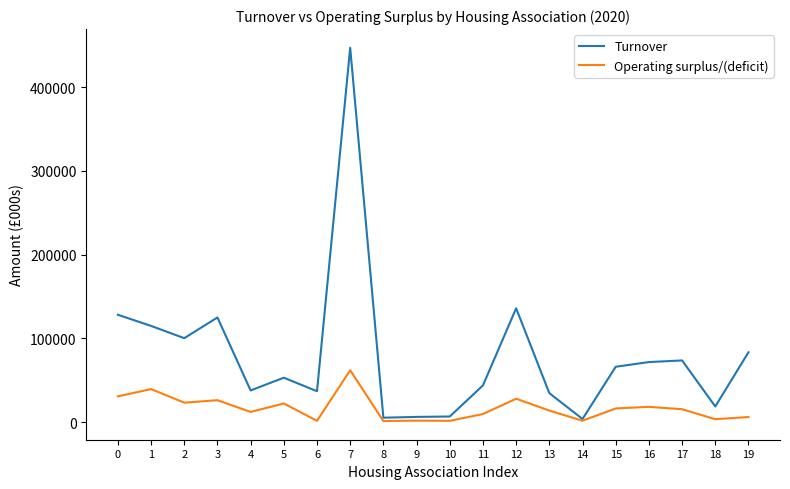

At which category is the sum across all series the highest?

7